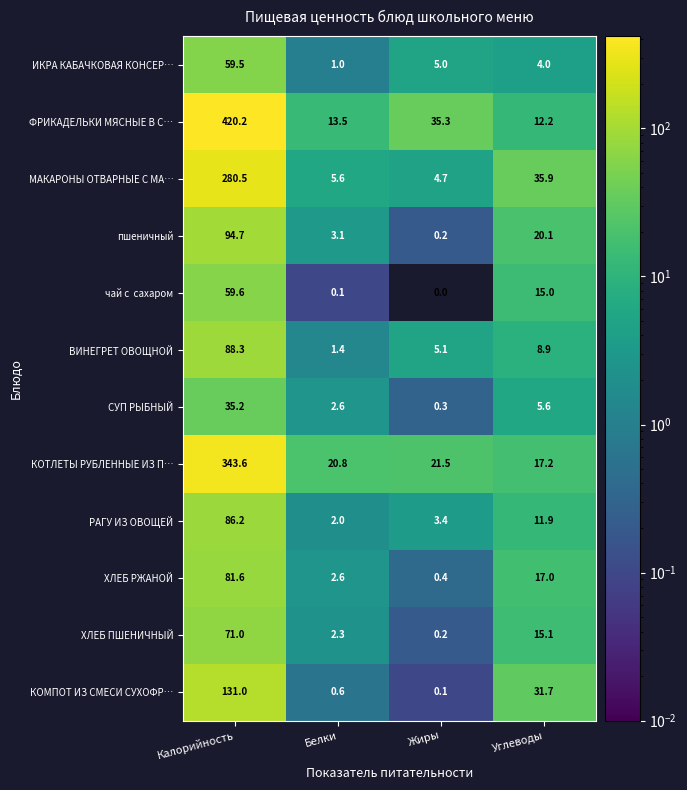

What is the sum of the ХЛЕБ РЖАНОЙ values at Жиры and Углеводы?

17.4